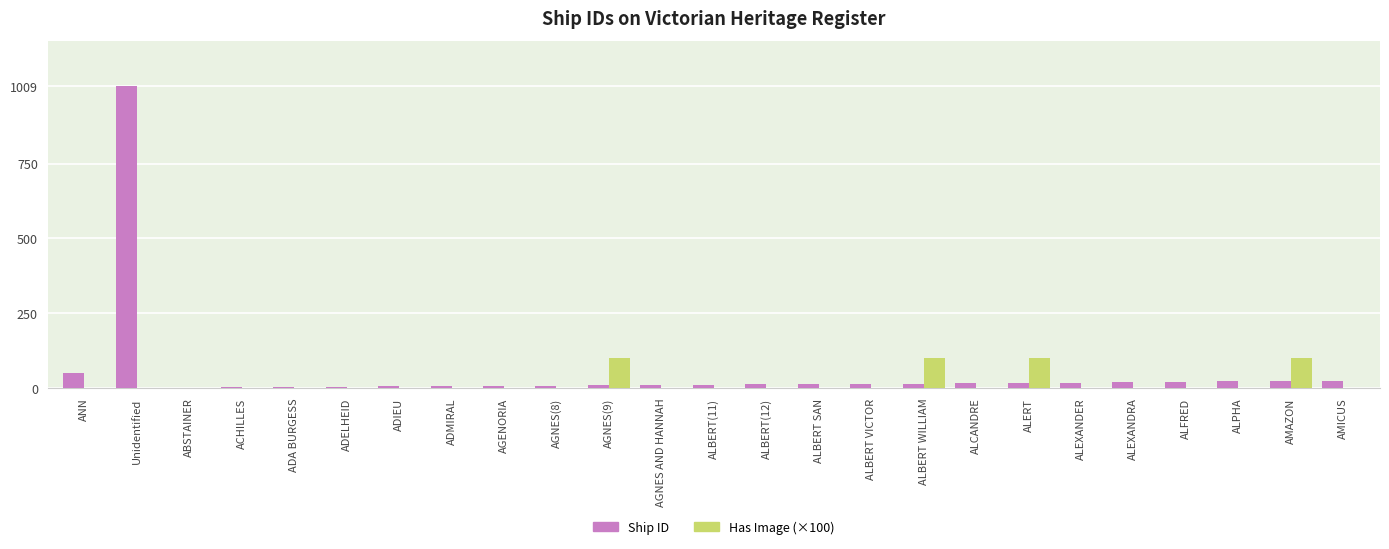

Where is Ship ID nearest to the value 505?

ANN